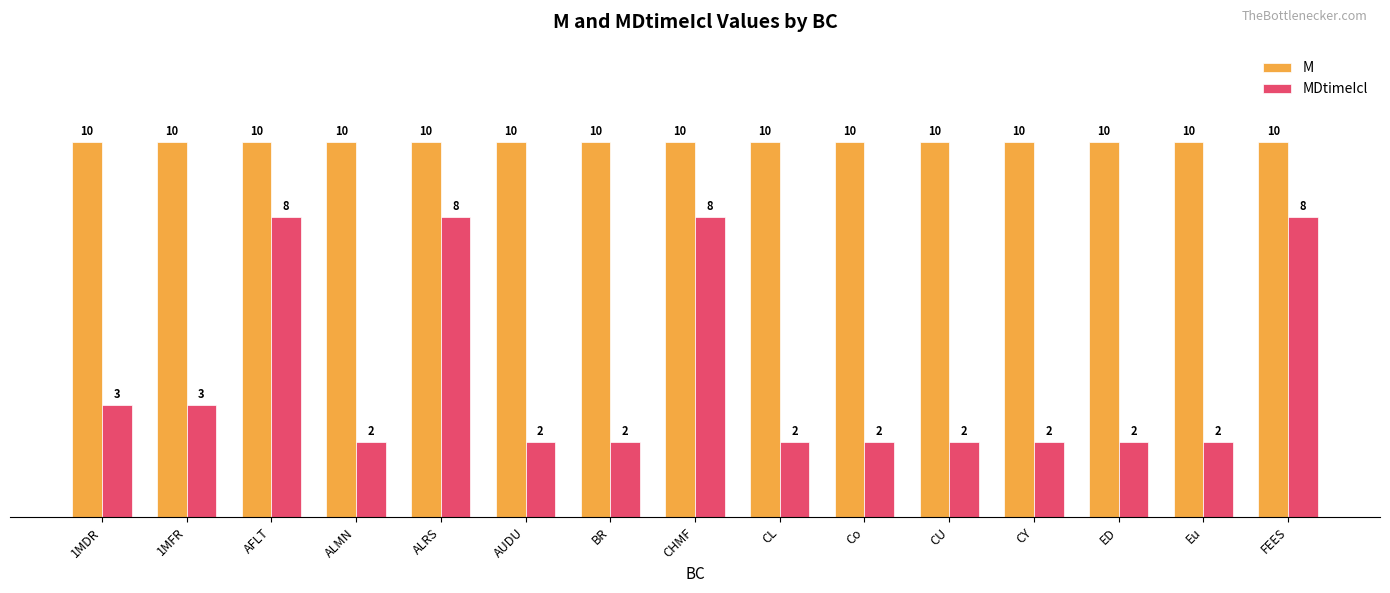

What value does the MDtimeIcl series have at FEES?

8